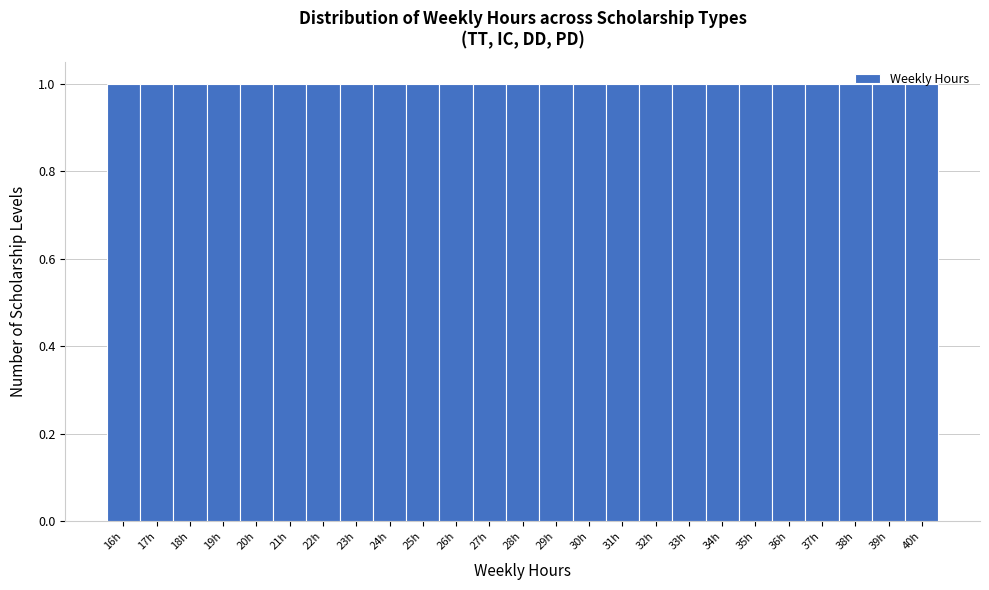

Reading left to right, list every bar in this chart as the range it spans on the x-axis followed by its height. The values are not printed on the chart, so give them approximately, as read against the axis.

15.5 to 16.5: 1
16.5 to 17.5: 1
17.5 to 18.5: 1
18.5 to 19.5: 1
19.5 to 20.5: 1
20.5 to 21.5: 1
21.5 to 22.5: 1
22.5 to 23.5: 1
23.5 to 24.5: 1
24.5 to 25.5: 1
25.5 to 26.5: 1
26.5 to 27.5: 1
27.5 to 28.5: 1
28.5 to 29.5: 1
29.5 to 30.5: 1
30.5 to 31.5: 1
31.5 to 32.5: 1
32.5 to 33.5: 1
33.5 to 34.5: 1
34.5 to 35.5: 1
35.5 to 36.5: 1
36.5 to 37.5: 1
37.5 to 38.5: 1
38.5 to 39.5: 1
39.5 to 40.5: 1